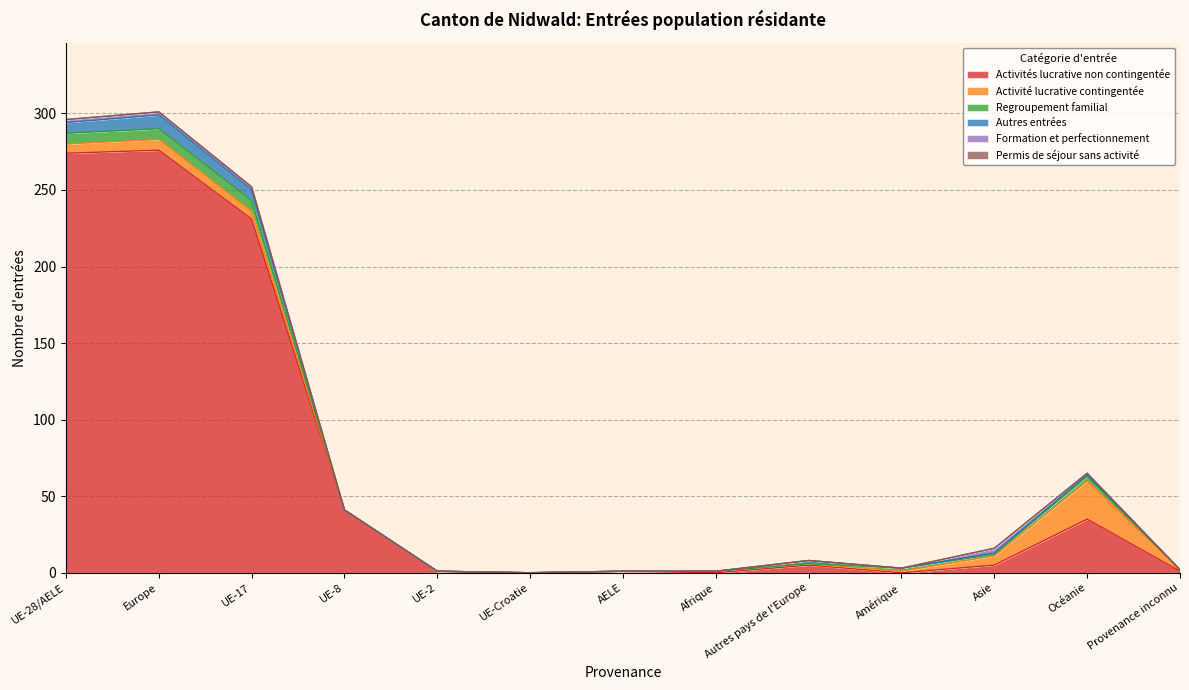

What are all the series names shown in the legend?

Activités lucrative non contingentée, Activité lucrative contingentée, Regroupement familial, Autres entrées, Formation et perfectionnement, Permis de séjour sans activité